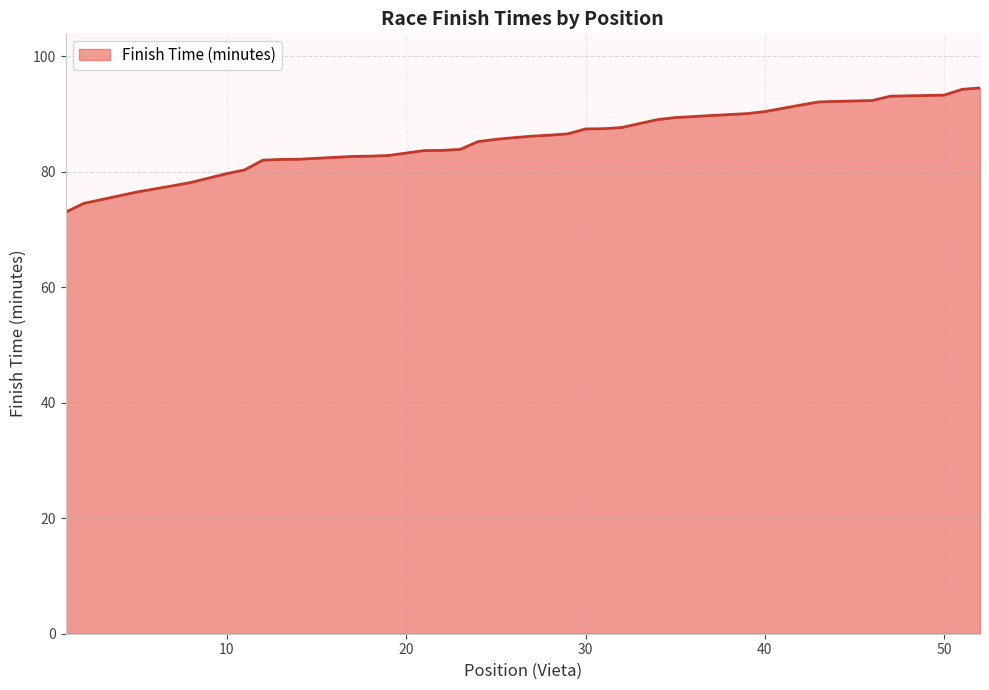

What is the smallest value displayed?

73.0